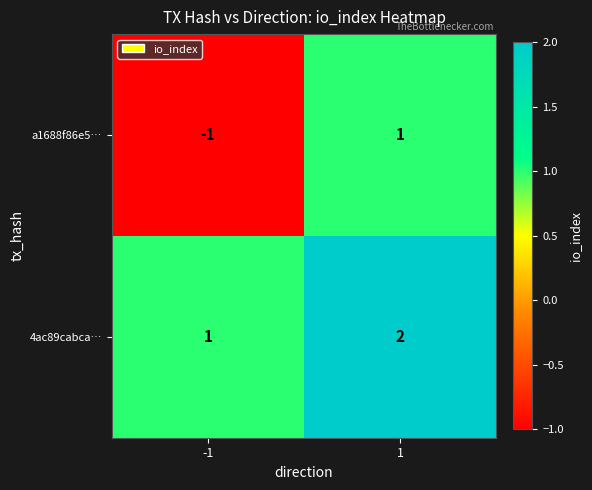

Is the value of 4ac89cabca… at -1 greater than the value of a1688f86e5… at -1?

Yes